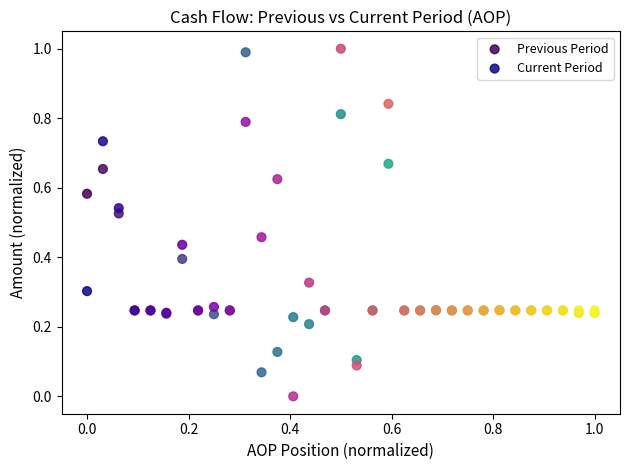

Which series has the widest spread of Y values?

Current Period